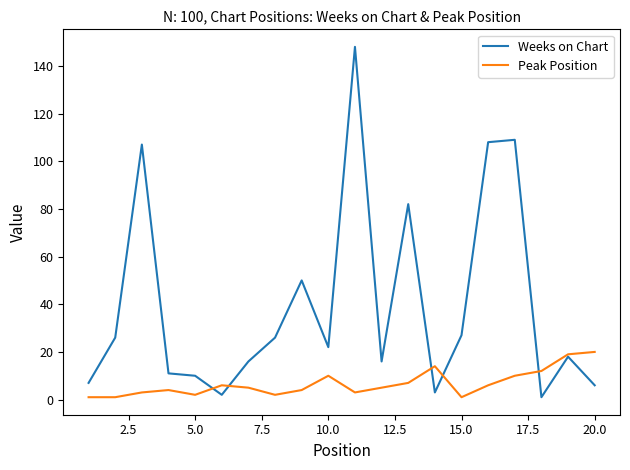

Which series has the largest total across all categories?

Weeks on Chart